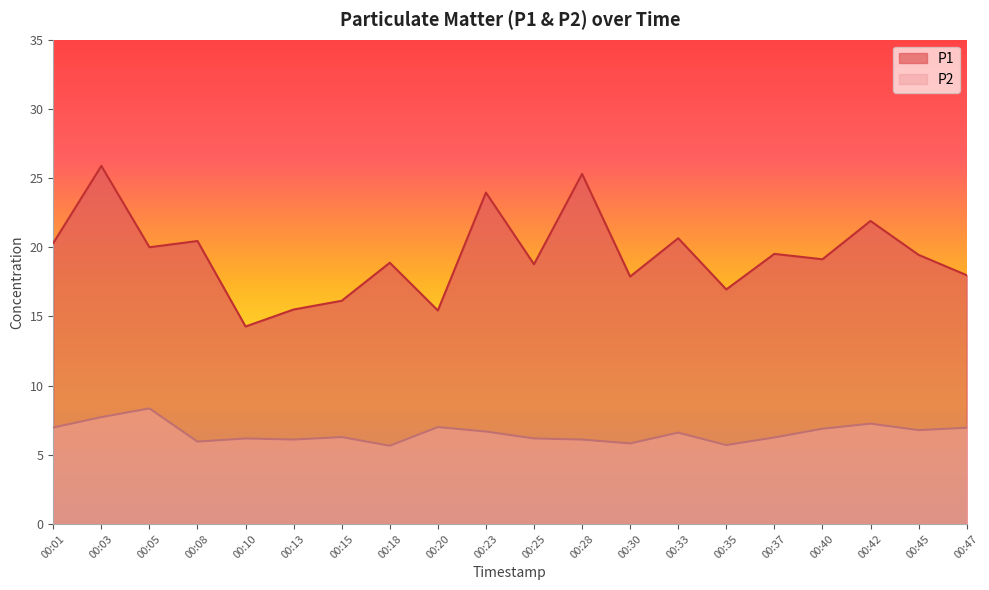

What are all the series names shown in the legend?

P1, P2